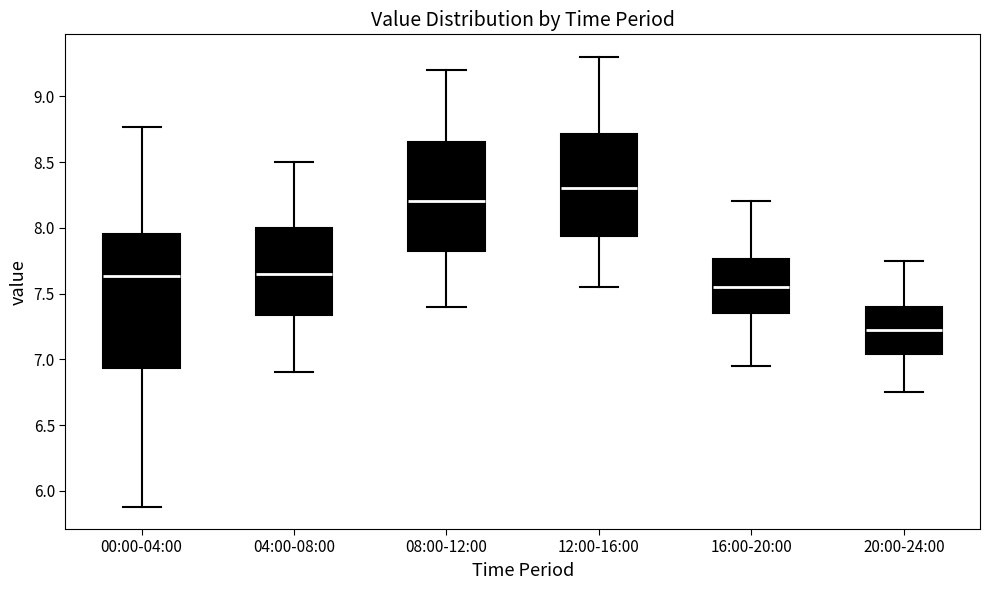

Reading left to right, read every box against the y-axis: the position of its median line, the range the box covers, and the ends of its whiskers. The values are not printed on the chart, so give them approximately, as read against the axis.

00:00-04:00: median 7.65, box 6.95 to 7.95, whiskers 5.90 to 8.75
04:00-08:00: median 7.65, box 7.35 to 8.00, whiskers 6.90 to 8.50
08:00-12:00: median 8.20, box 7.85 to 8.65, whiskers 7.40 to 9.20
12:00-16:00: median 8.30, box 7.95 to 8.70, whiskers 7.55 to 9.30
16:00-20:00: median 7.55, box 7.35 to 7.75, whiskers 6.95 to 8.20
20:00-24:00: median 7.25, box 7.05 to 7.40, whiskers 6.75 to 7.75